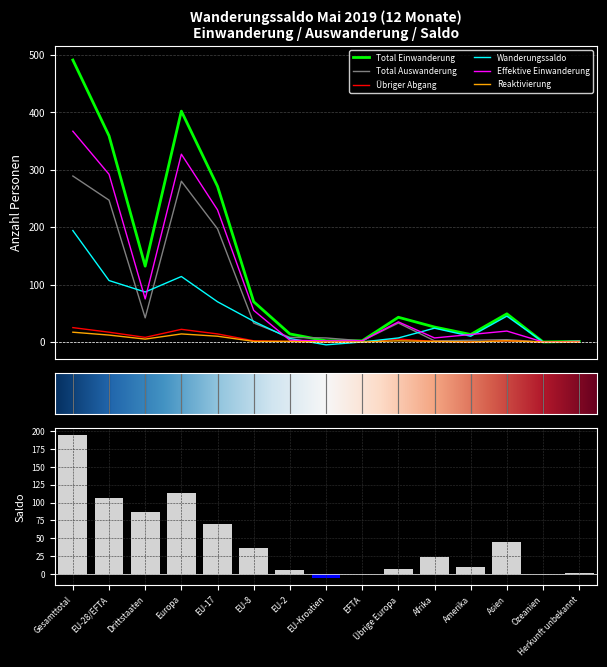

Which category has the lowest value in the Reaktivierung series?

EU-Kroatien